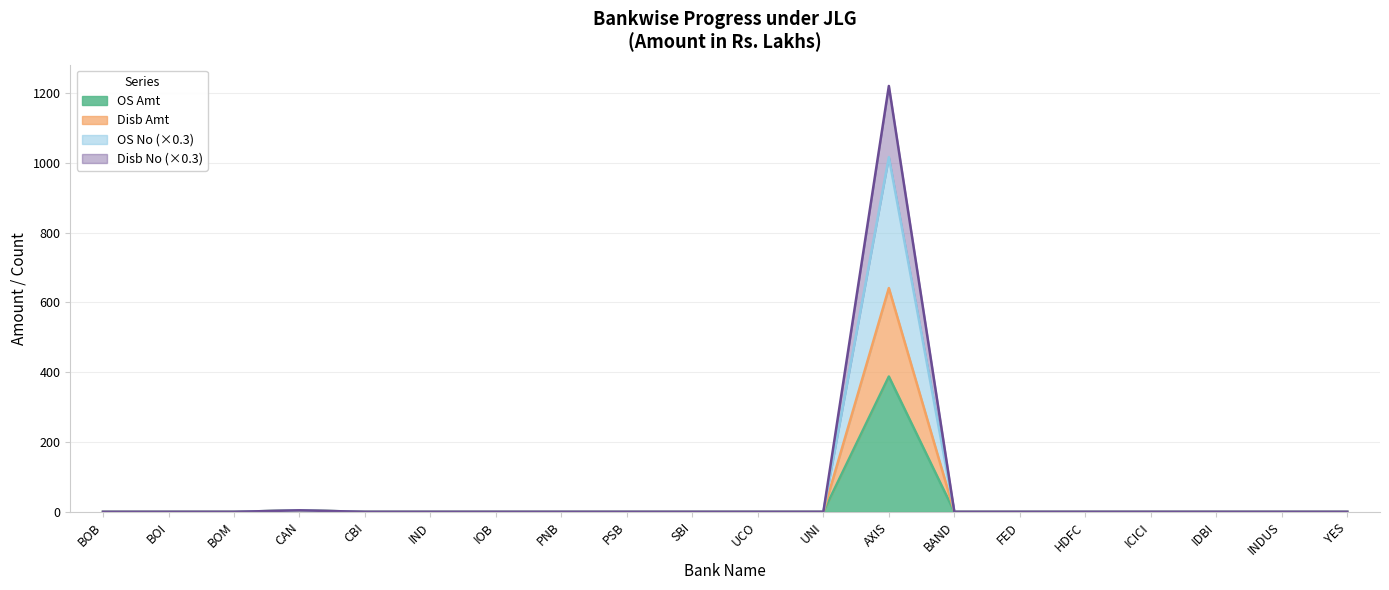

In Disb Amt, how many points are higher than both neighbors (excluding endpoints)?

2